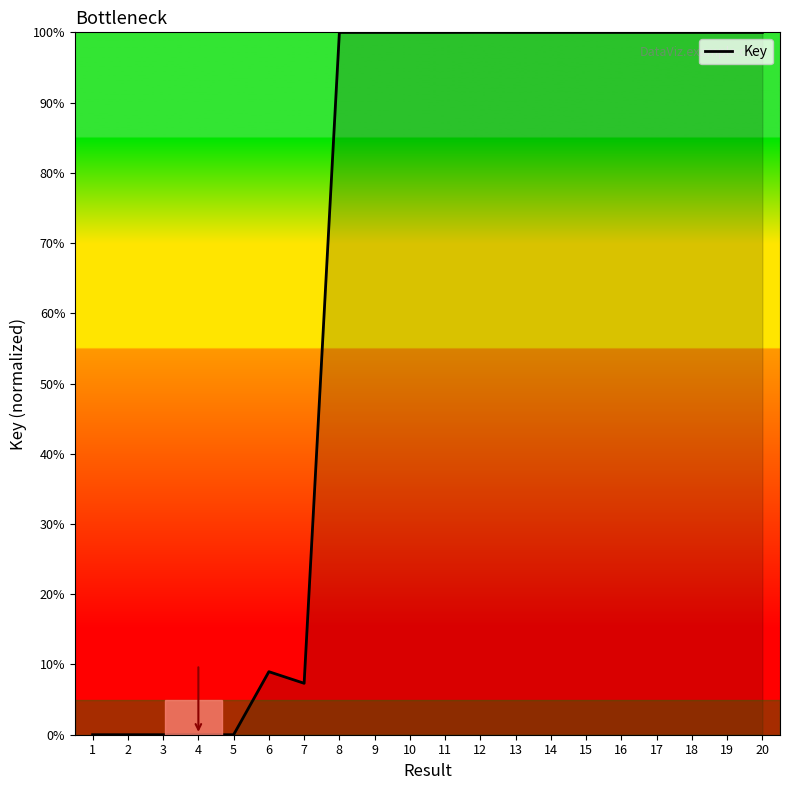

True or false: the data shows 170.3 at 18.

False